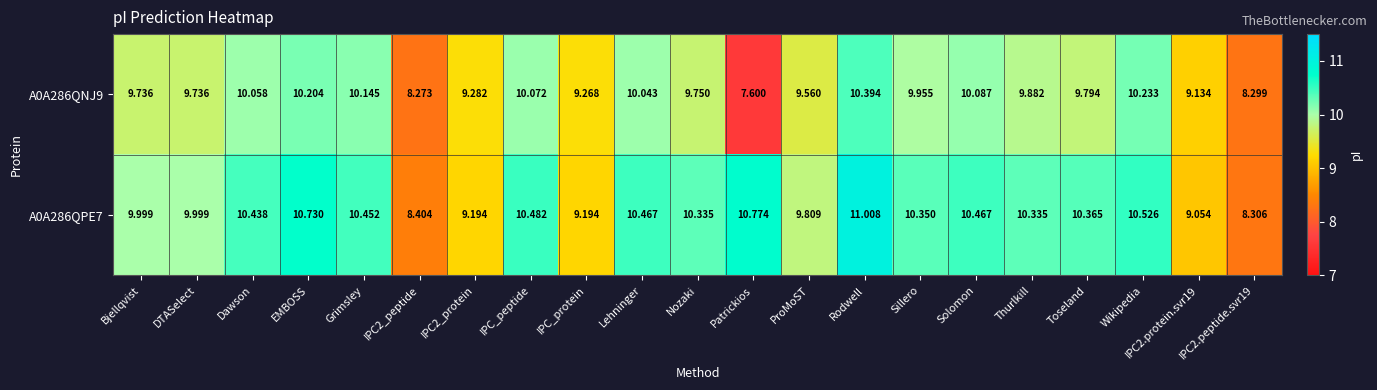

At which category is the sum across all series the highest?

Rodwell